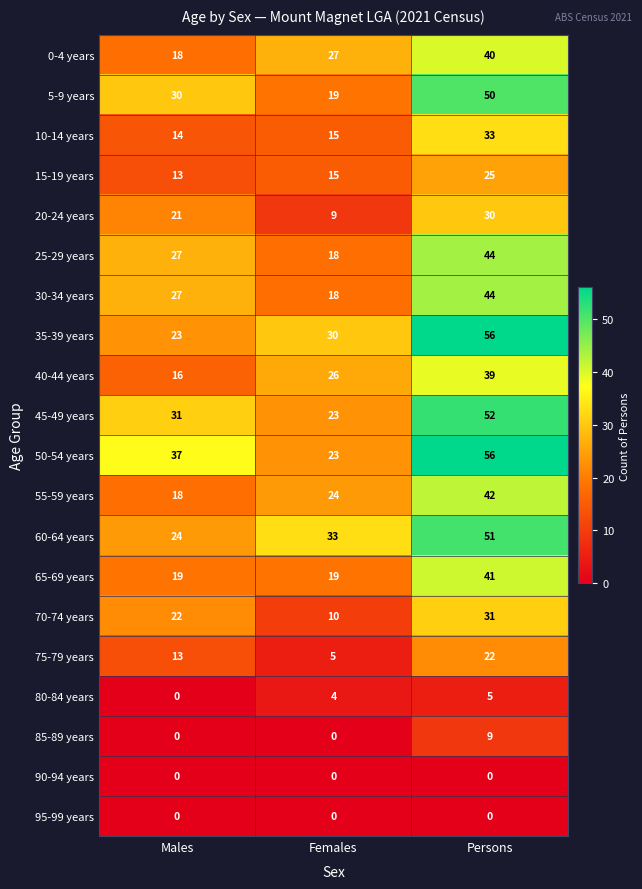

Is the value of 85-89 years at Females greater than the value of 80-84 years at Females?

No